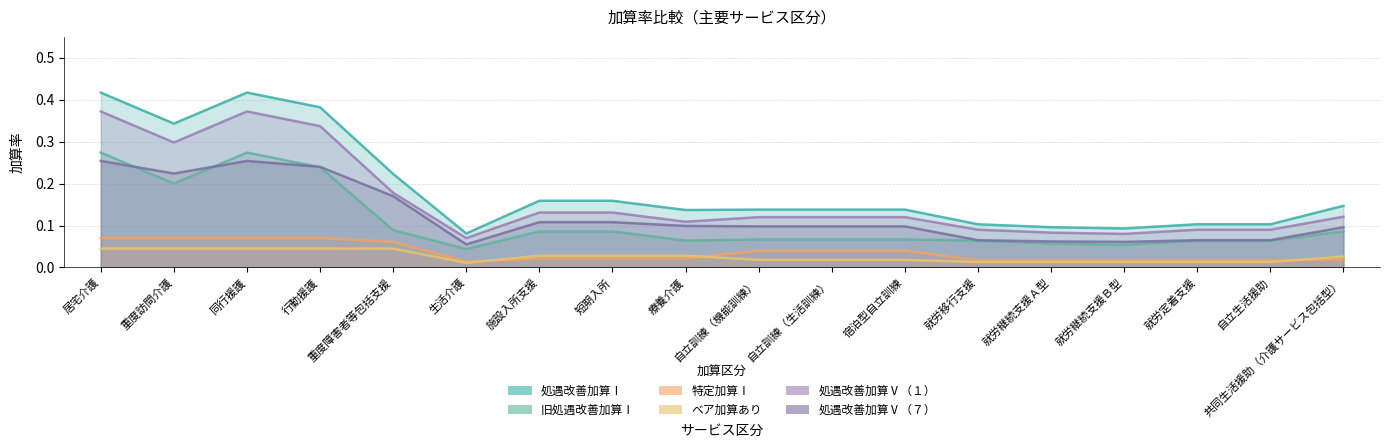

What is the label of the 8th point from the left?

短期入所